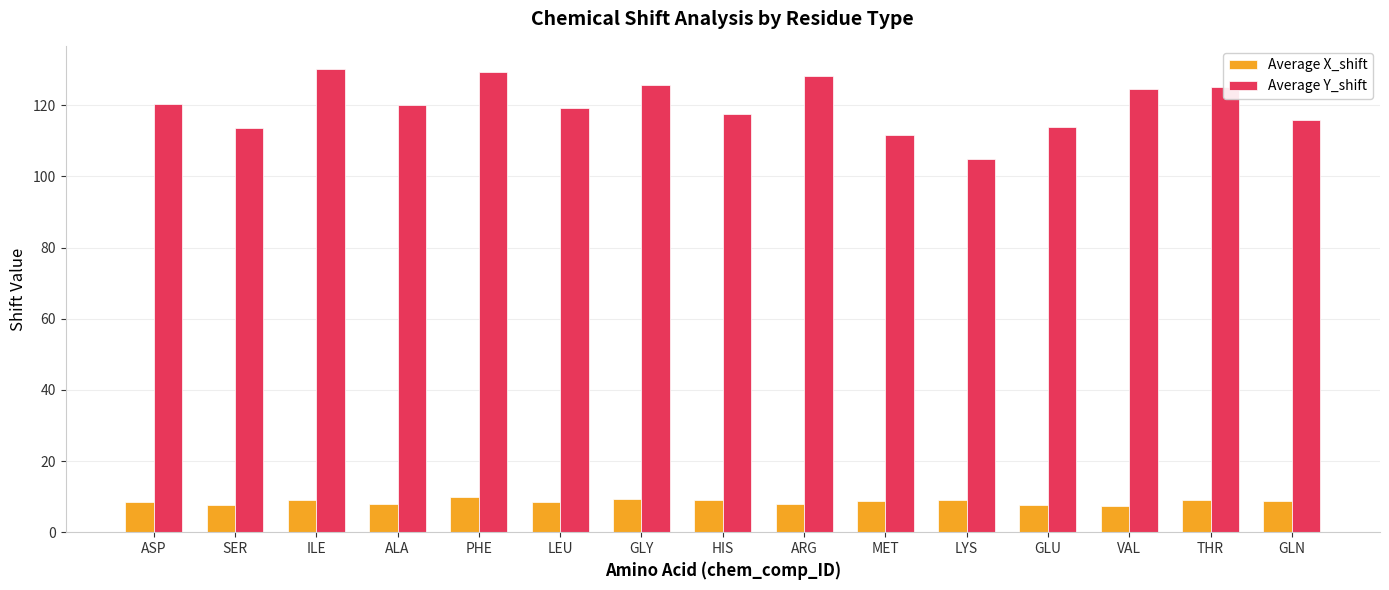

Rank the series at THR from highest to lowest value.

Average Y_shift, Average X_shift